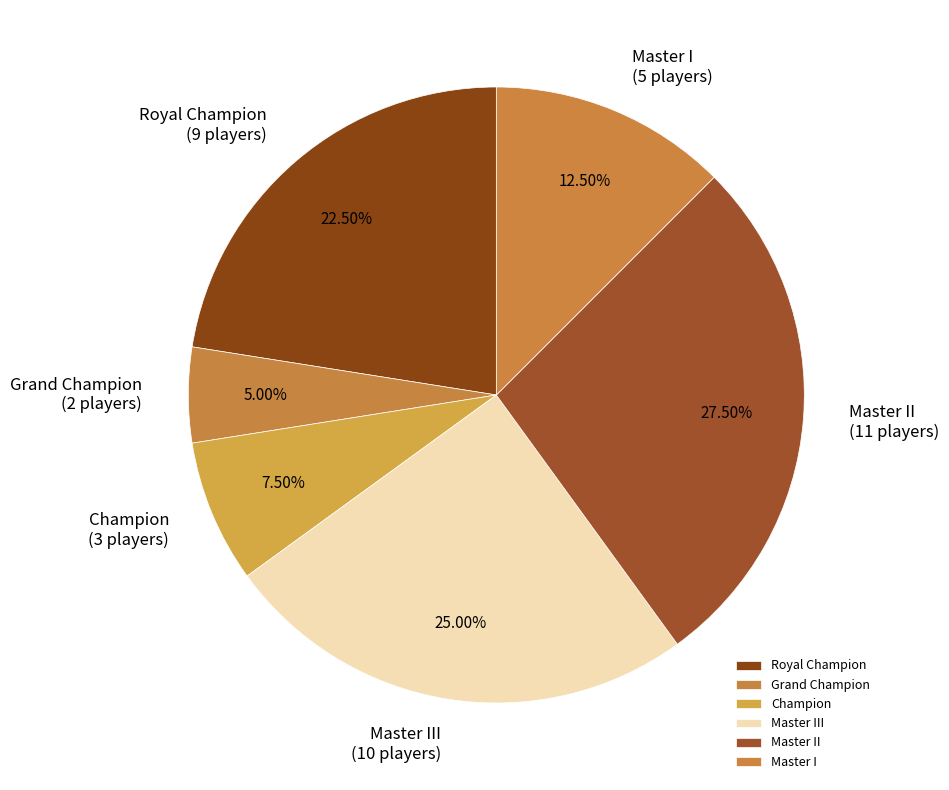

True or false: Master III accounts for 25% of the total.

True